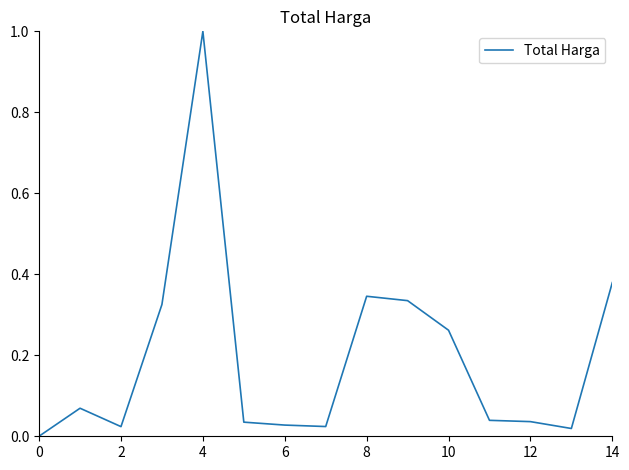

What is the difference between the maximum and minimum values?

1.0